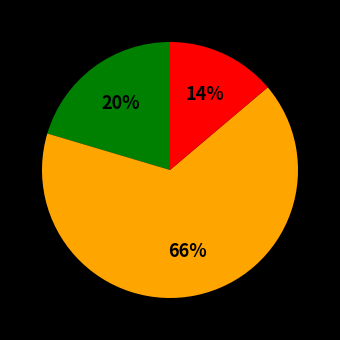

Does any single category account for the majority?

Yes